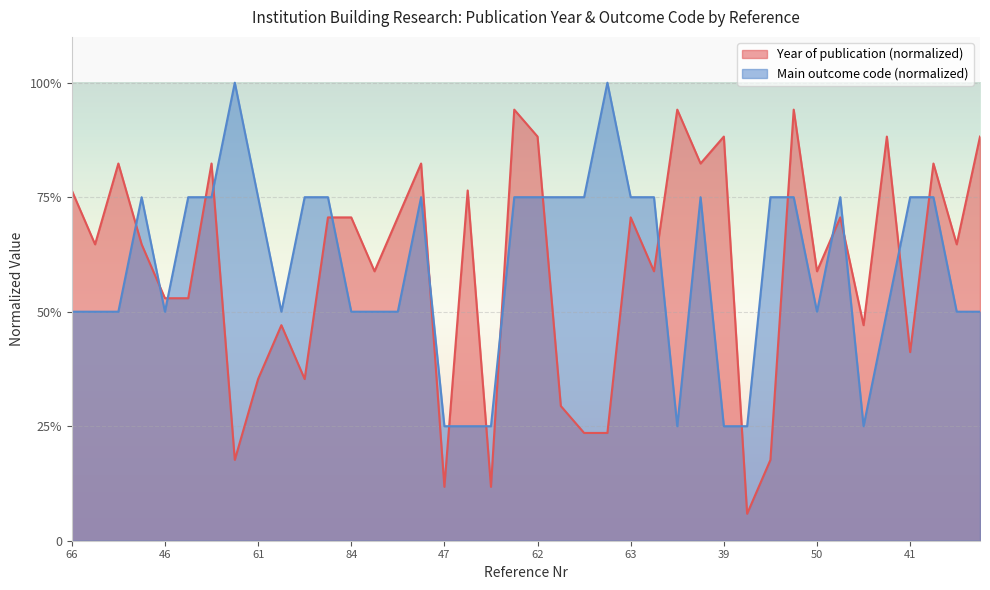

Rank the categories by Main outcome code value from lowest to highest.

47, 70, 48, 14, 39, 71, 72, 66, 79, 22, 46, 83, 84, 34, 75, 50, 40, 42, 81, 31, 5, 32, 61, 56, 33, 35, 36, 62, 57, 65, 63, 37, 38, 59, 49, 51, 41, 58, 23, 86